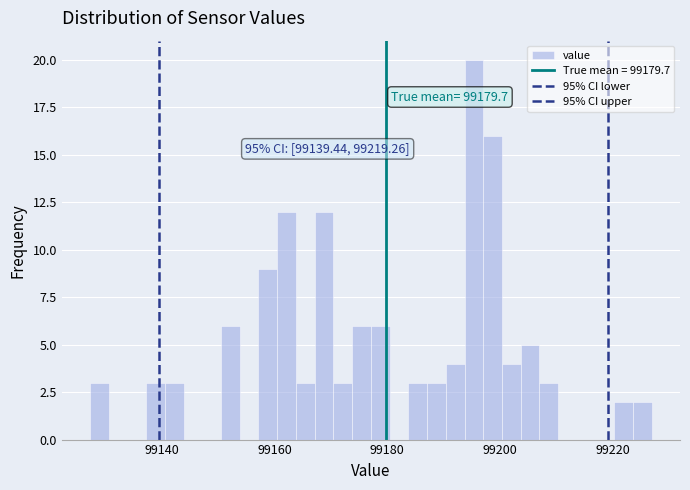

Read against the x-axis, roughly where is the centre of the tallest bar?

99196